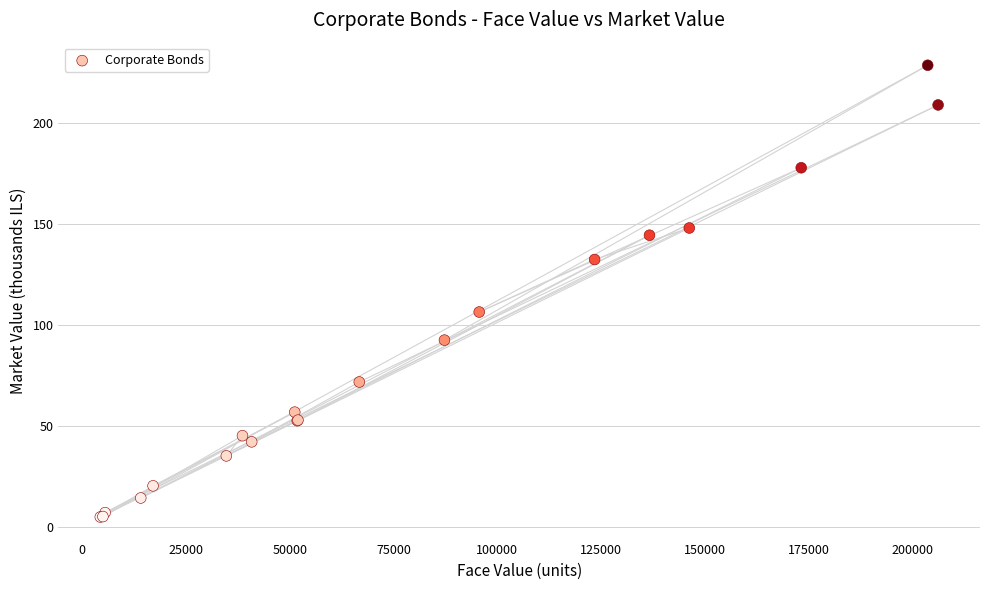

What Y value in the scatter plot is closest to 116?

106.3